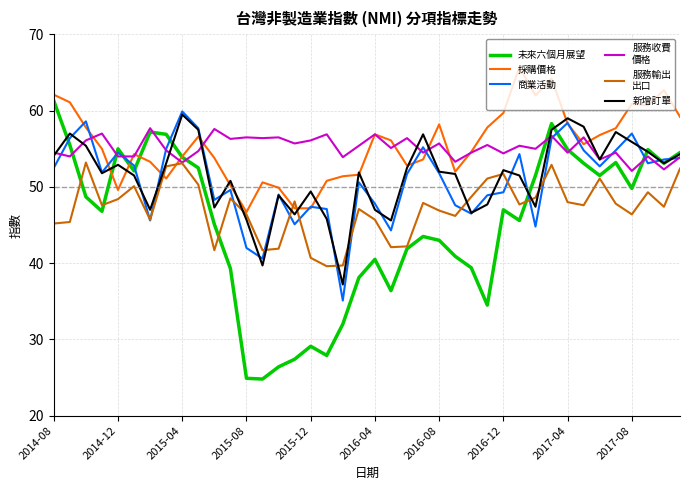

What is the smallest value displayed?

24.8